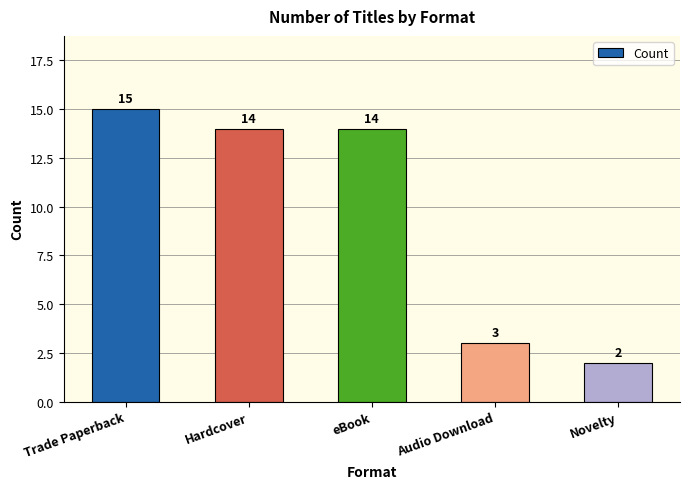

What is the sum of all values?

48